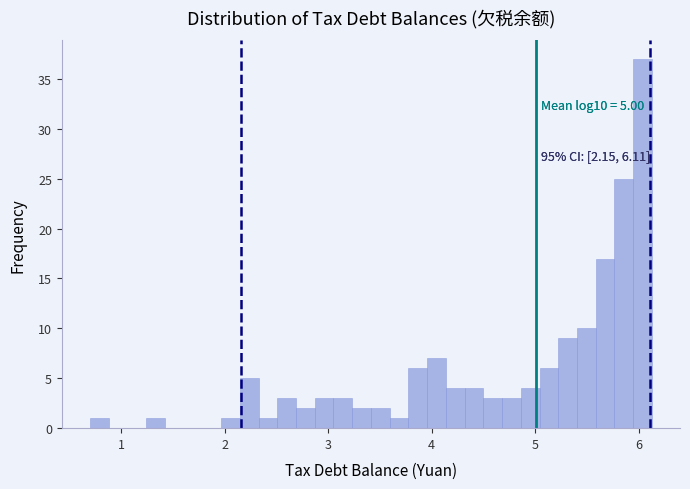

Around what value on the x-axis is the tallest bar? Give the approximate position of its centre, as read against the axis.

6.0